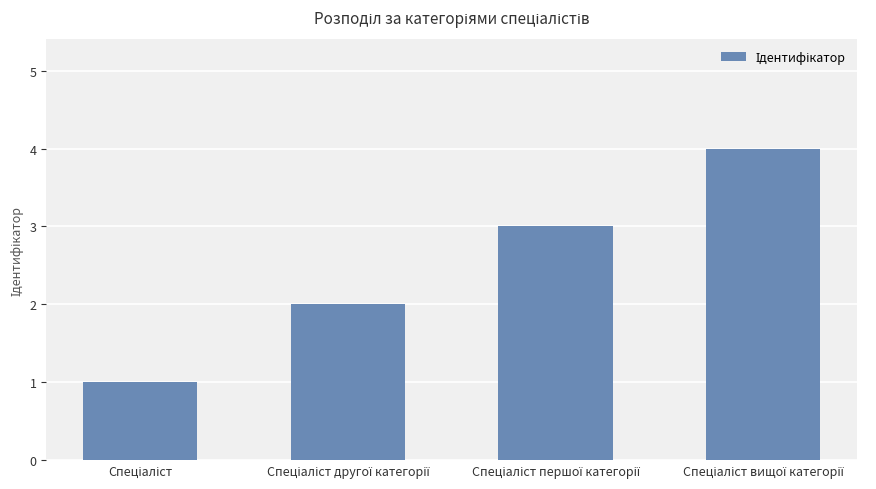

What is the maximum value shown in the chart?

4